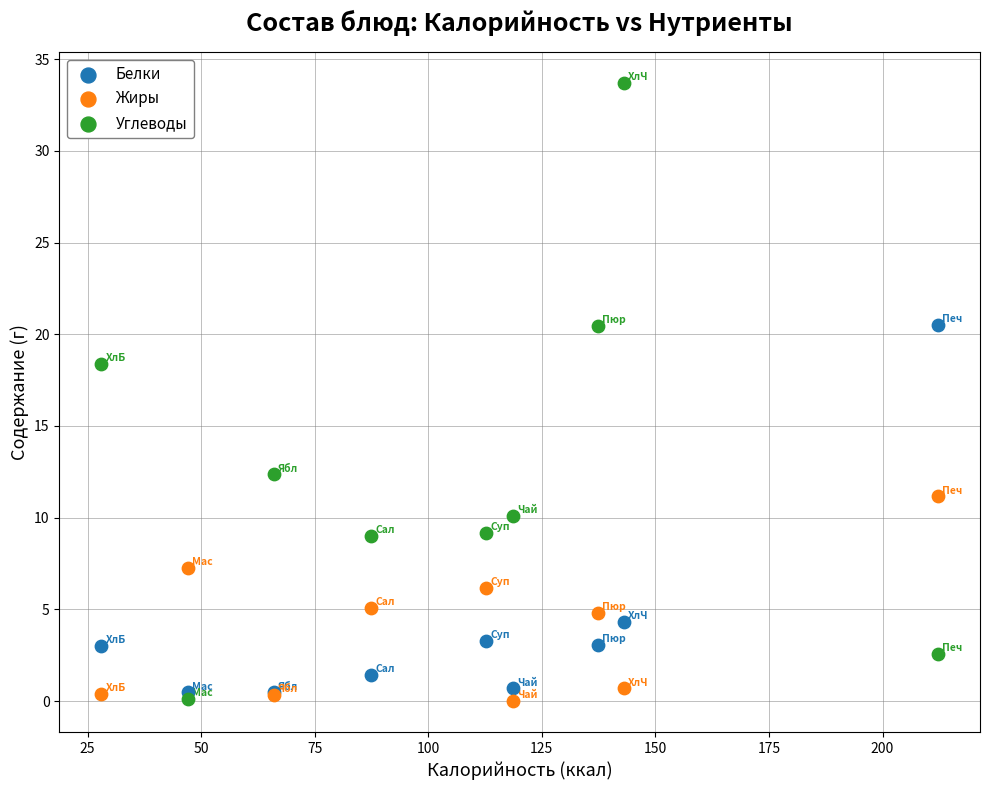

In the Углеводы series, what Y value is closest to 16?

18.4